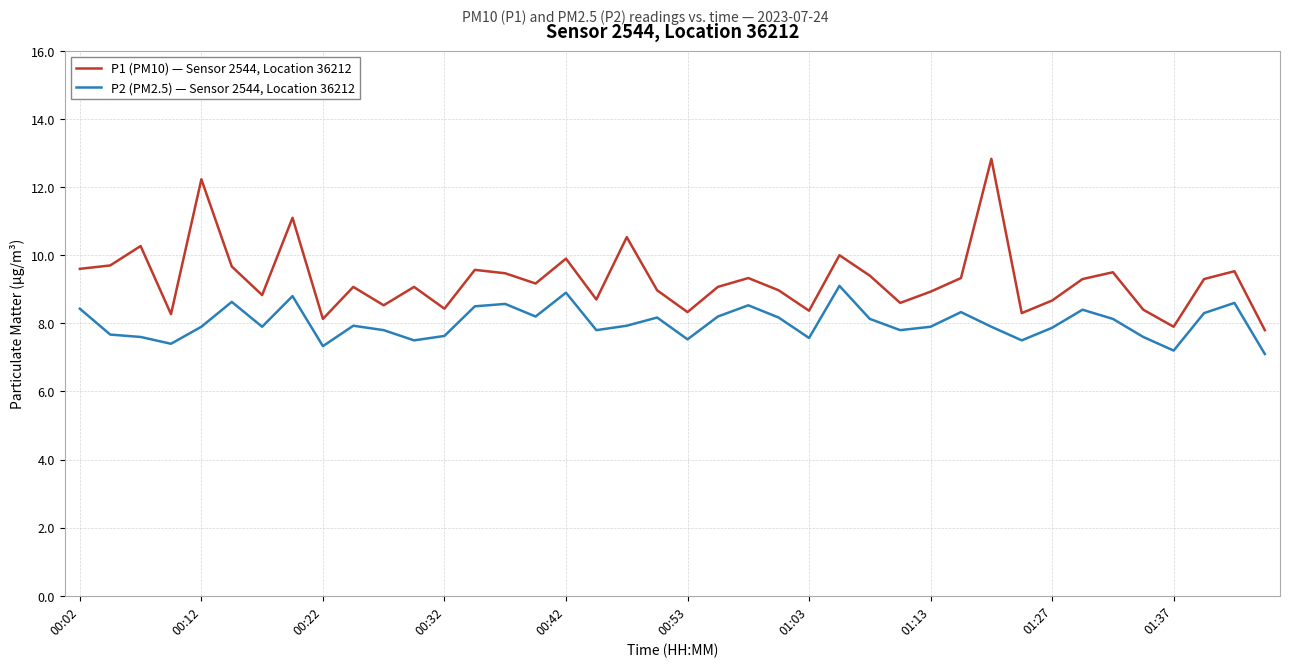

What are all the series names shown in the legend?

P1 (PM10) — Sensor 2544, Location 36212, P2 (PM2.5) — Sensor 2544, Location 36212